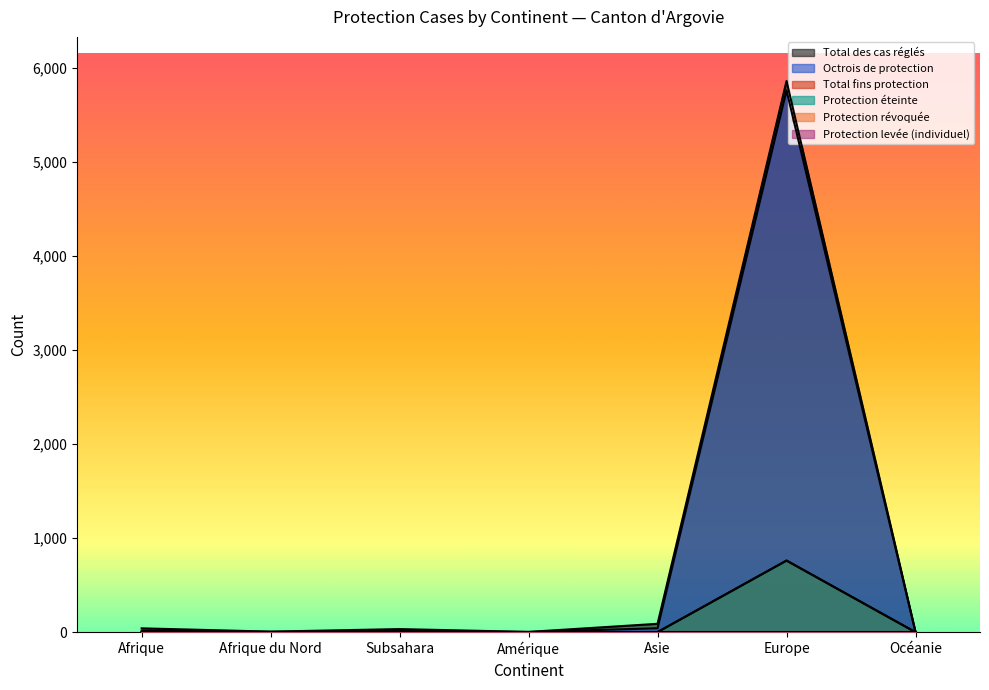

The Total des cas réglés series shows 43 at Subsahara. True or false?

False